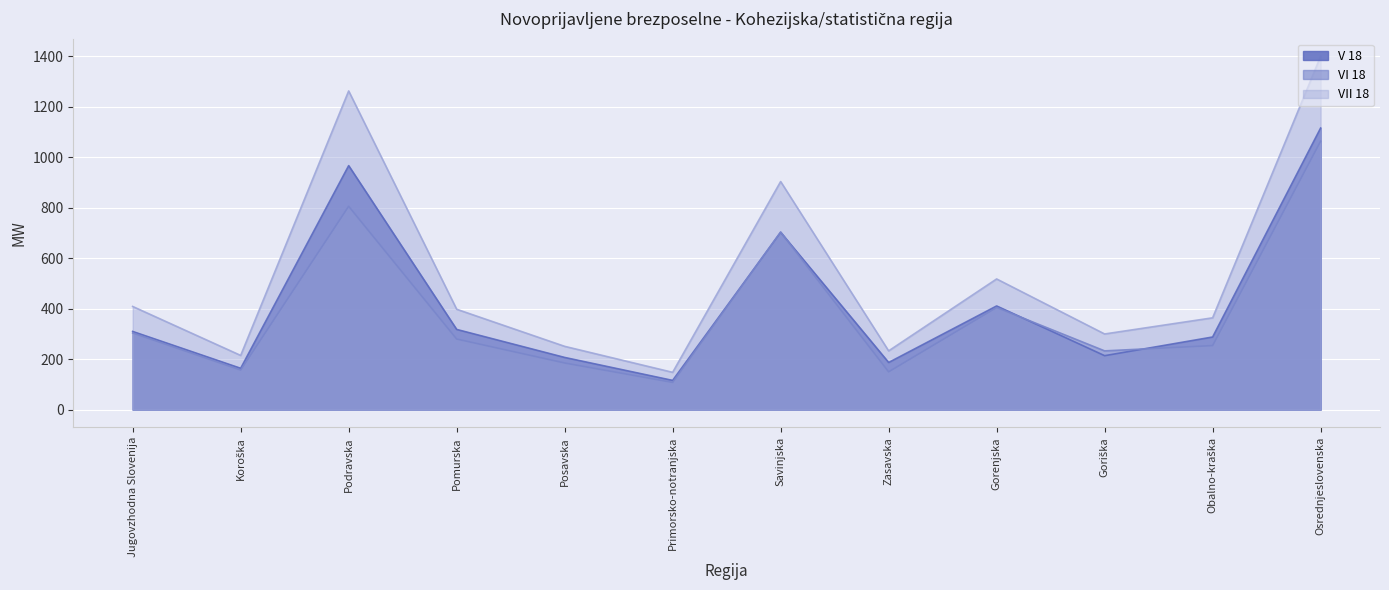

How many interior local valleys does the V 18 series have?

4